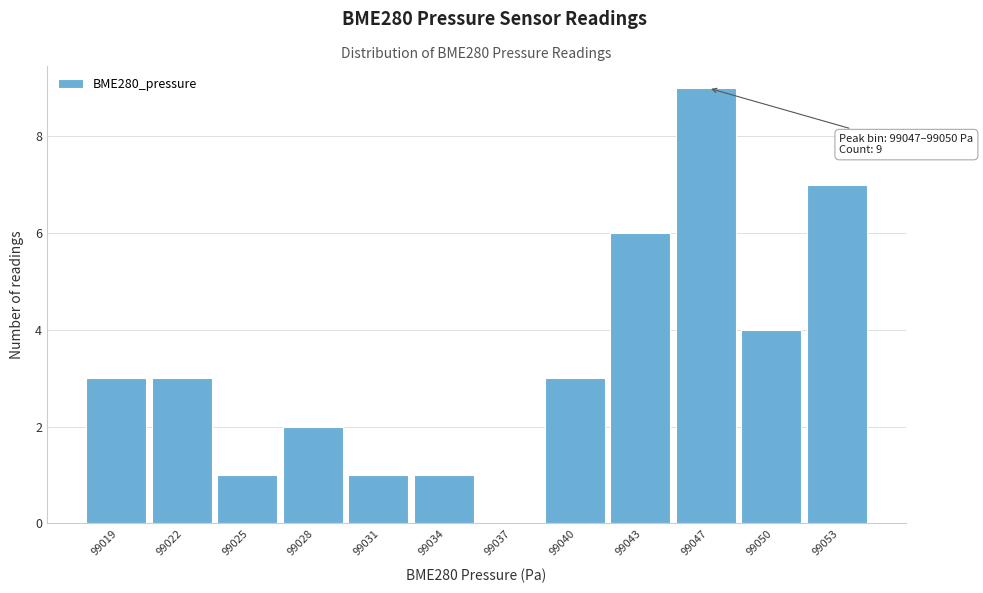

Reading left to right, list all the values displayed in this chart.

99019=3	99022=3	99025=1	99028=2	99031=1	99034=1	99037=0	99040=3	99043=6	99047=9	99050=4	99053=7